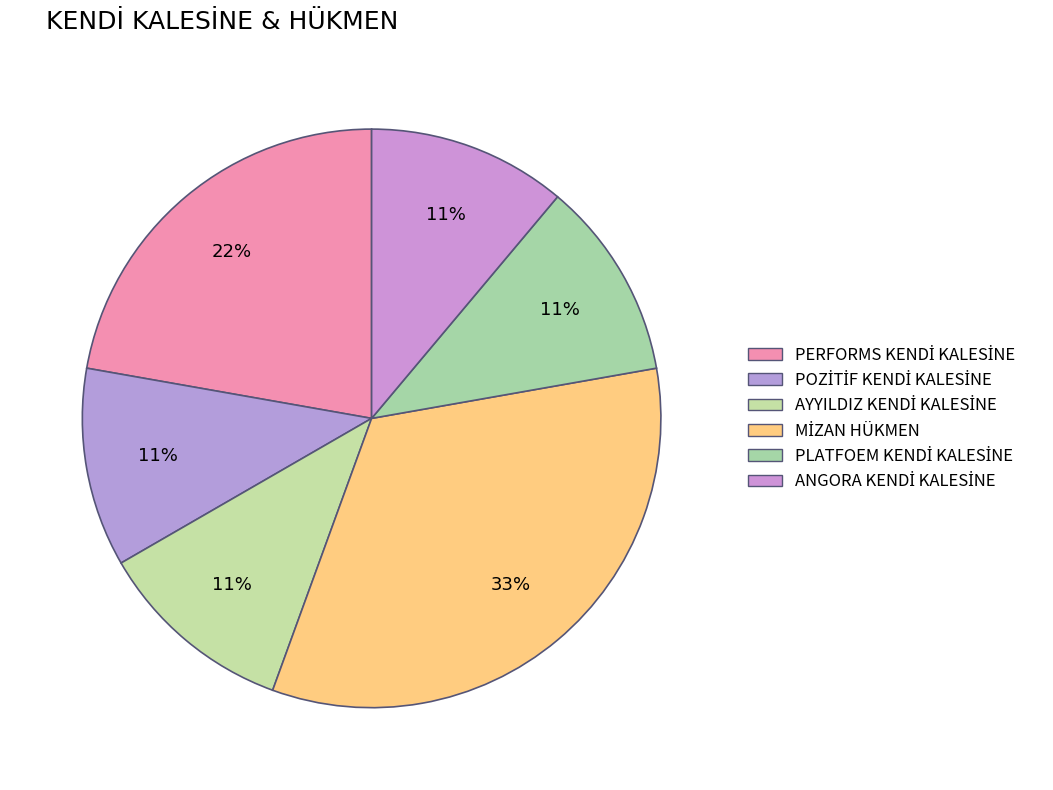

Which has a higher value, PLATFOEM KENDİ KALESİNE or AYYILDIZ KENDİ KALESİNE?

PLATFOEM KENDİ KALESİNE